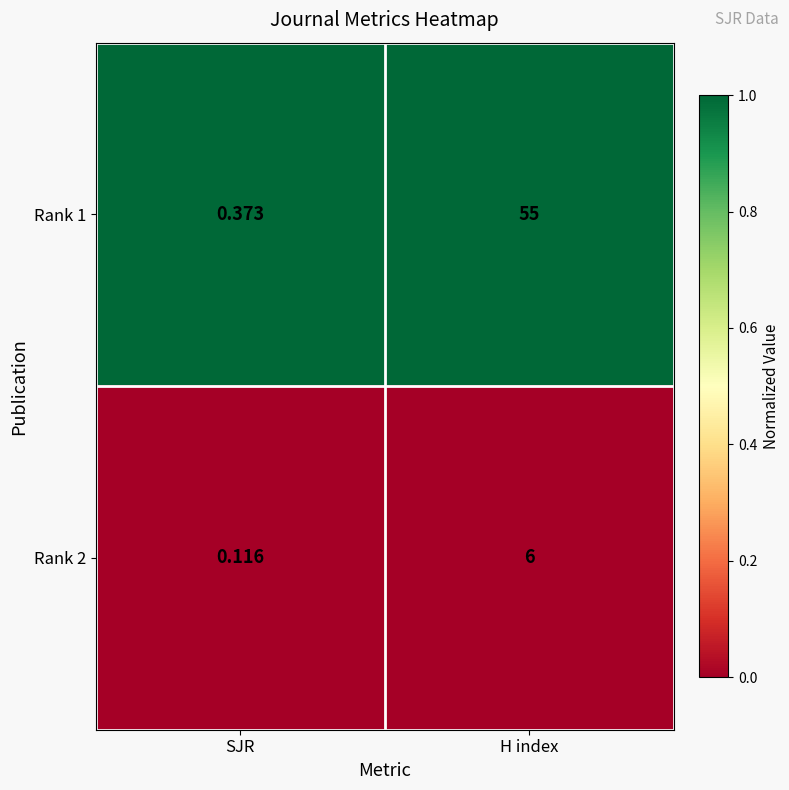

List the labels in order of Rank 1 value, smallest first.

SJR, H index